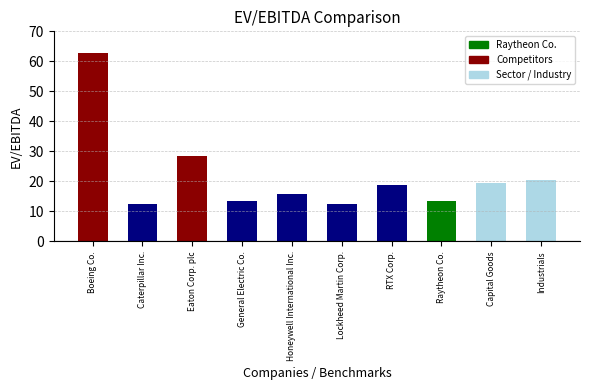

At which label does the data first exceed 18?

Boeing Co.